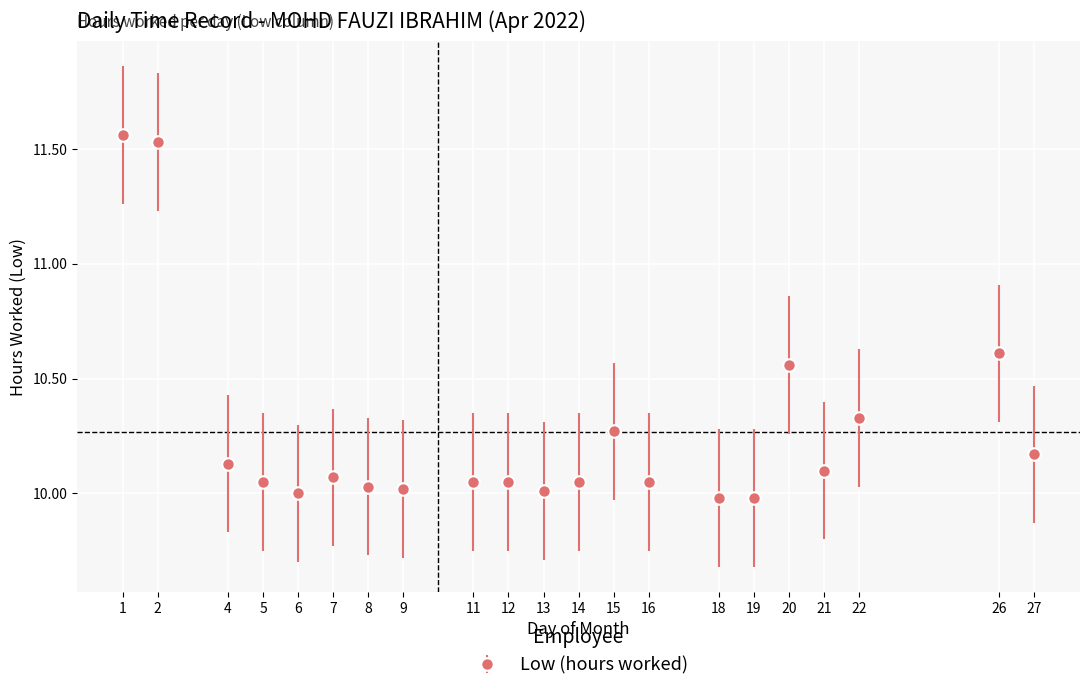

What is the sum of all values?

215.6